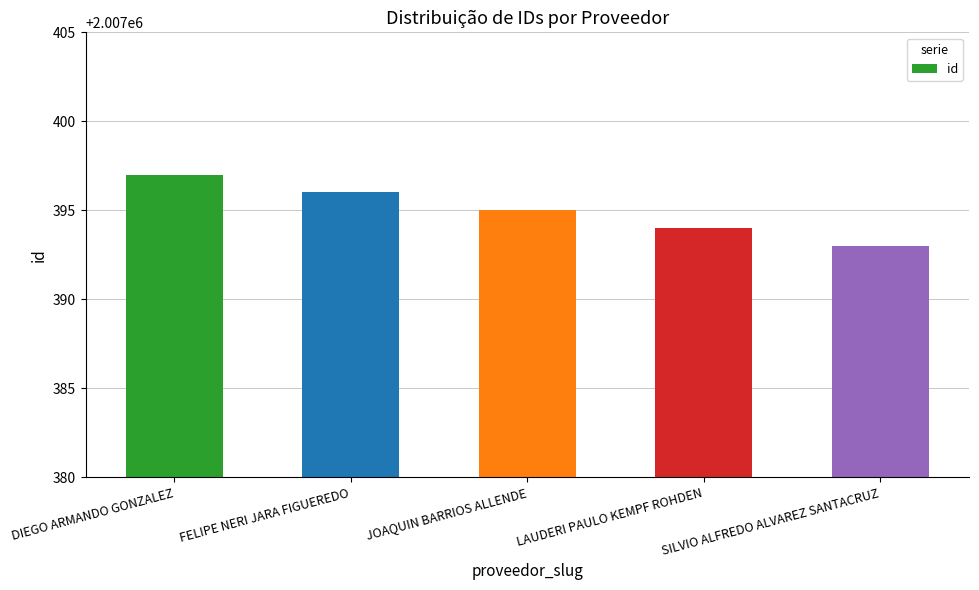

What is the greatest value displayed?

2007397